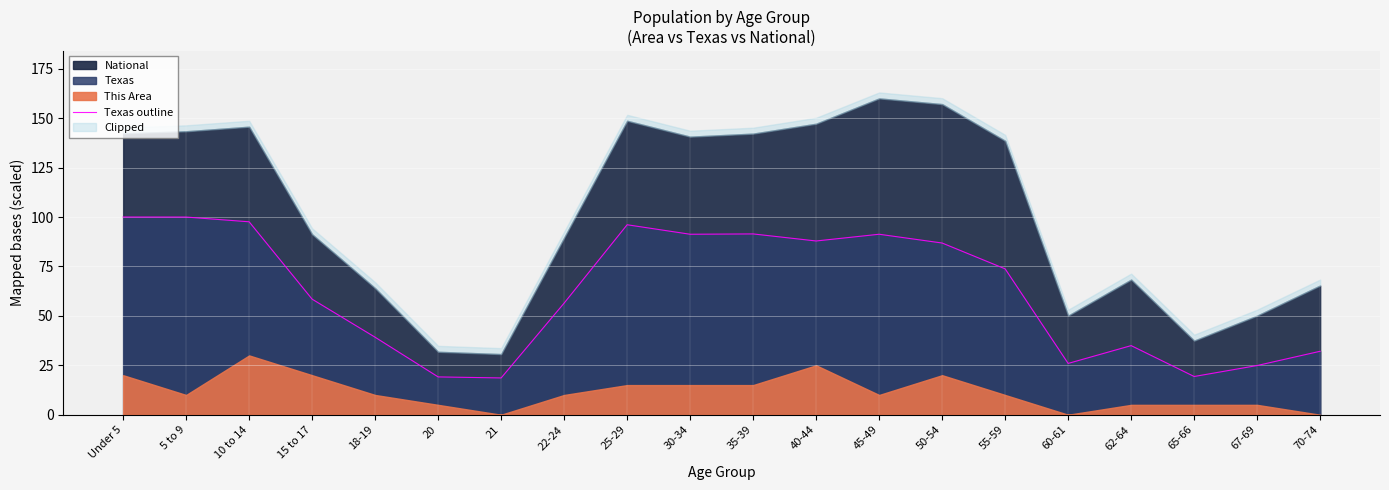

Reading left to right, transcribe all the data shown in this chart.

Under 5=100.0	5 to 9=100.0	10 to 14=97.6	15 to 17=58.5	18-19=39.2	20=19.1	21=18.6	22-24=56.5	25-29=96.1	30-34=91.3	35-39=91.4	40-44=87.9	45-49=91.3	50-54=86.8	55-59=73.8	60-61=26.0	62-64=35.0	65-66=19.3	67-69=24.9	70-74=32.1